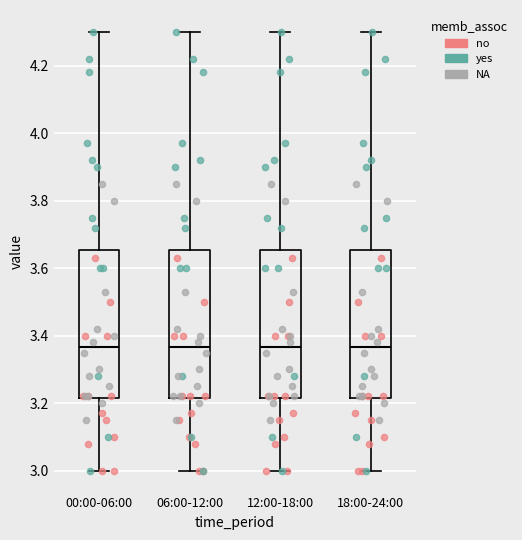

Reading left to right, transcribe this box plot: for each box, give where its median line is, the range the box spans, and where its two whiskers end, as read against the y-axis. The values are not printed on the chart, so give them approximately, as read against the axis.

00:00-06:00: median 3.36, box 3.22 to 3.66, whiskers 3.00 to 4.30
06:00-12:00: median 3.36, box 3.22 to 3.66, whiskers 3.00 to 4.30
12:00-18:00: median 3.36, box 3.22 to 3.66, whiskers 3.00 to 4.30
18:00-24:00: median 3.36, box 3.22 to 3.66, whiskers 3.00 to 4.30